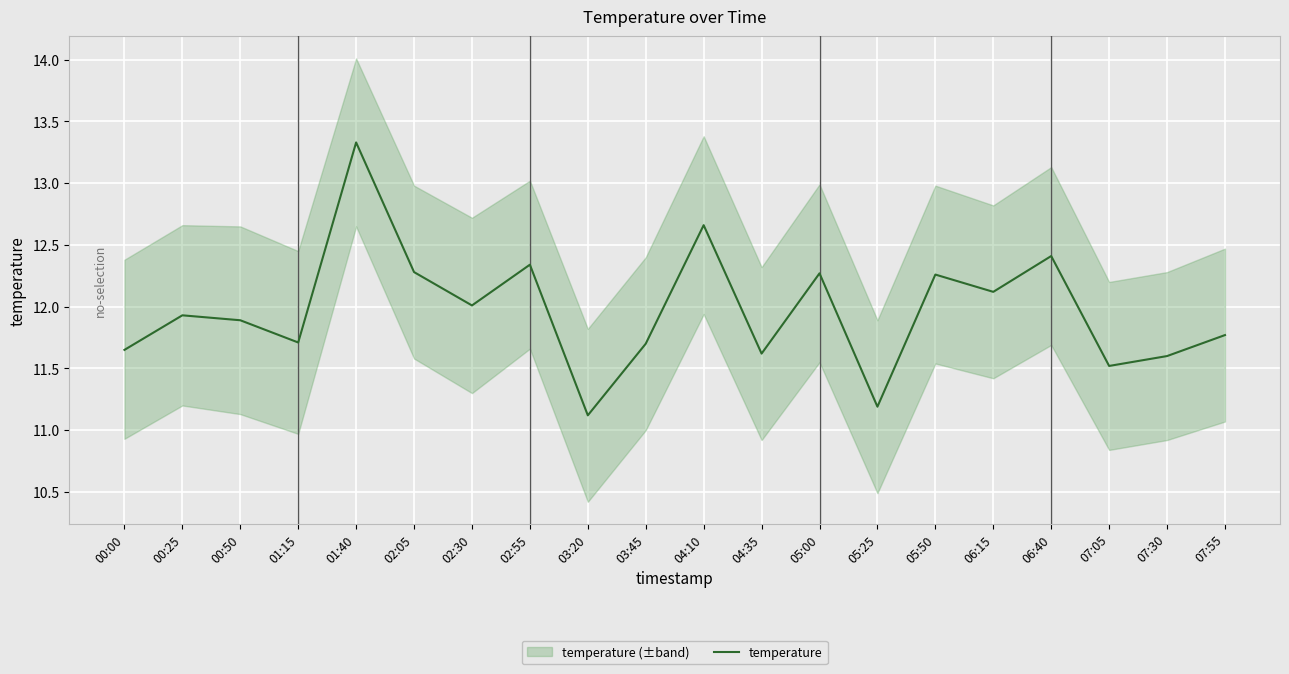

True or false: the data shows 3.8 at 00:00.

False